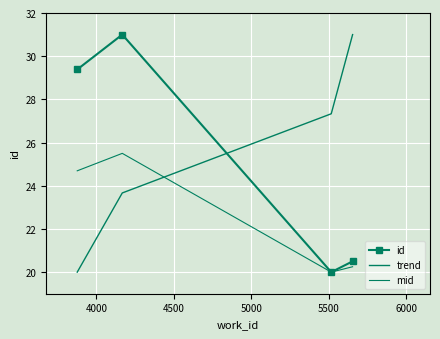

What is the value of the id point at the 1st from the left?

29.4